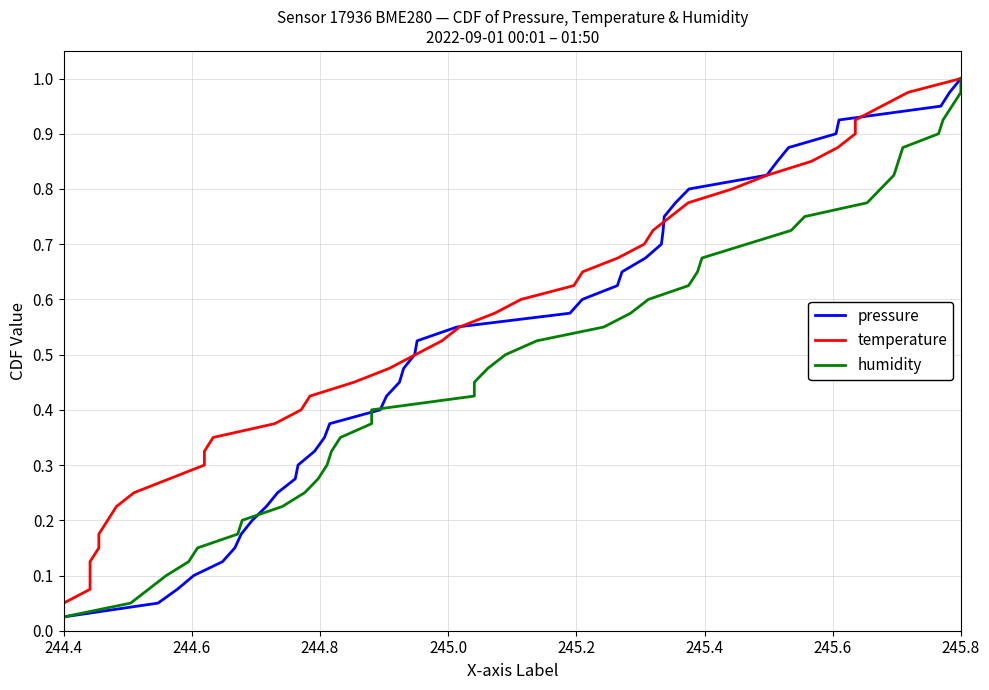

List the series in order of their peak value, highest first.

pressure, temperature, humidity